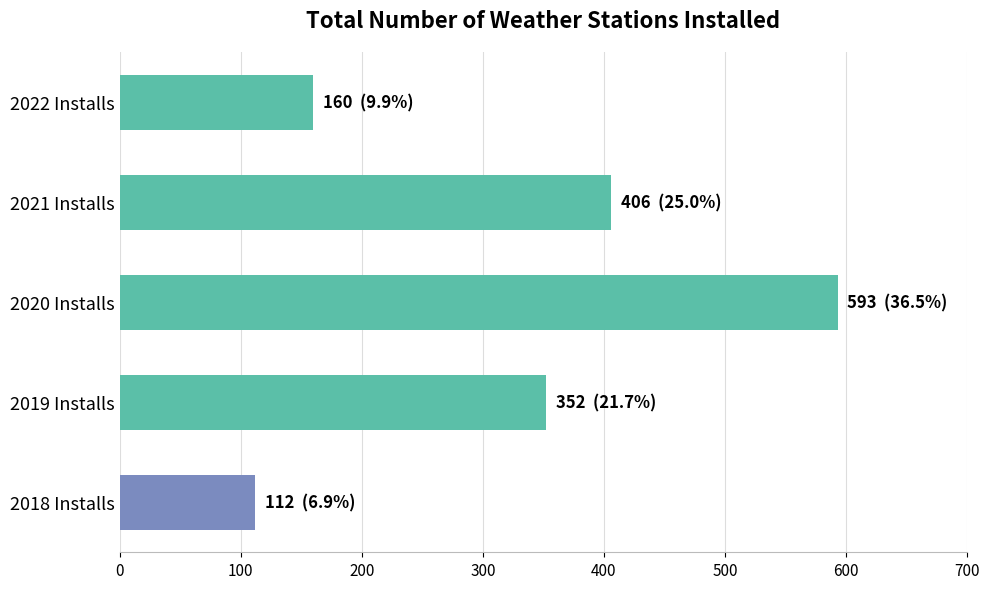

Approximately how many times larger is the value at 2021 Installs compared to 2018 Installs?

3.6